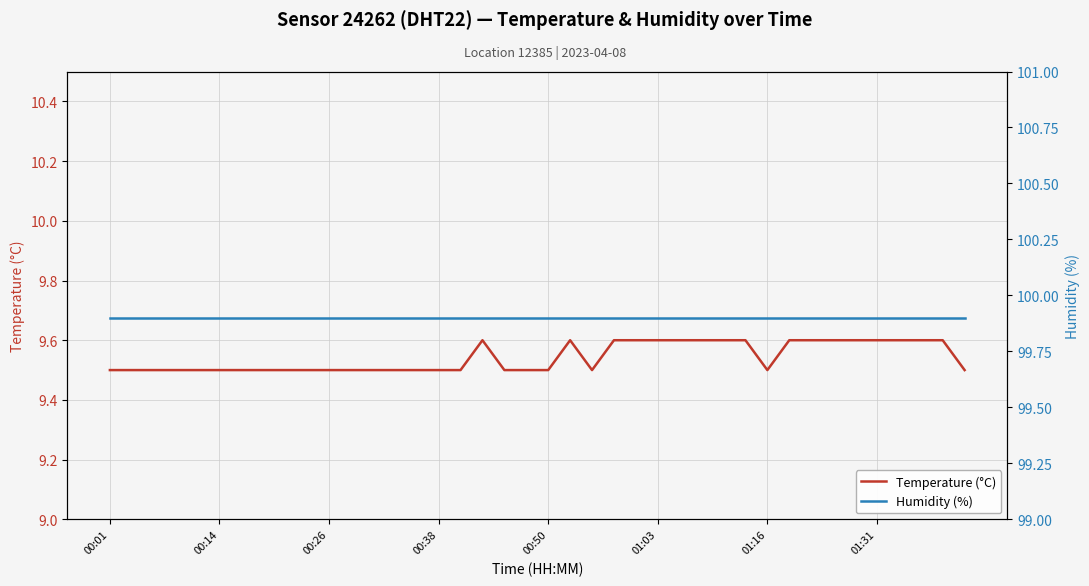

Does the chart have visible grid lines?

Yes